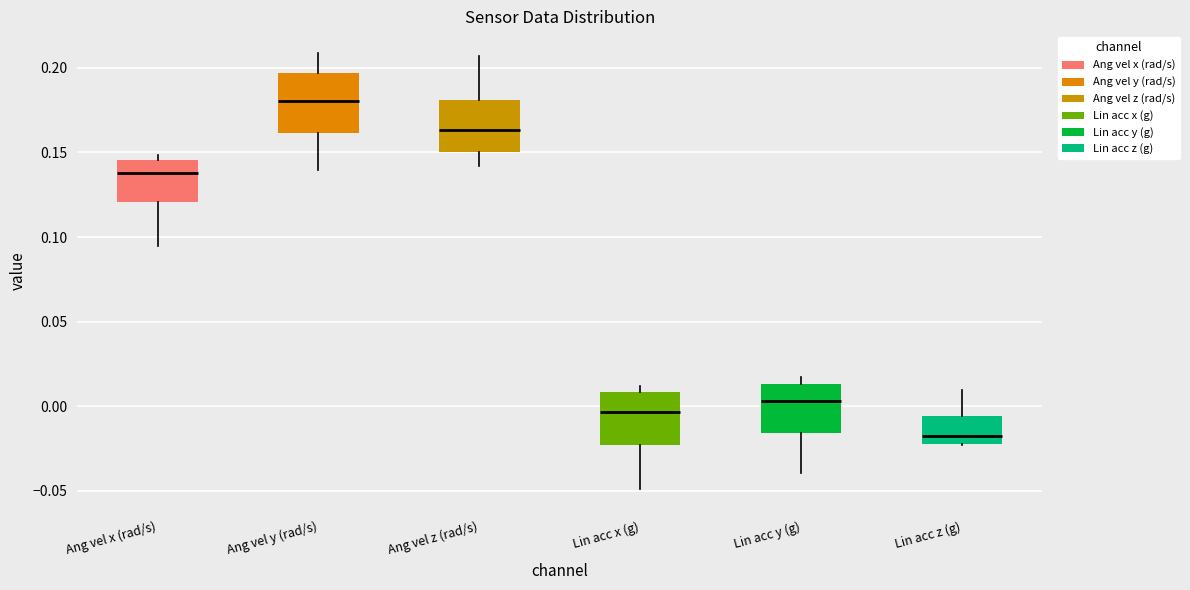

Which box has the highest median line?

Ang vel y (rad/s)